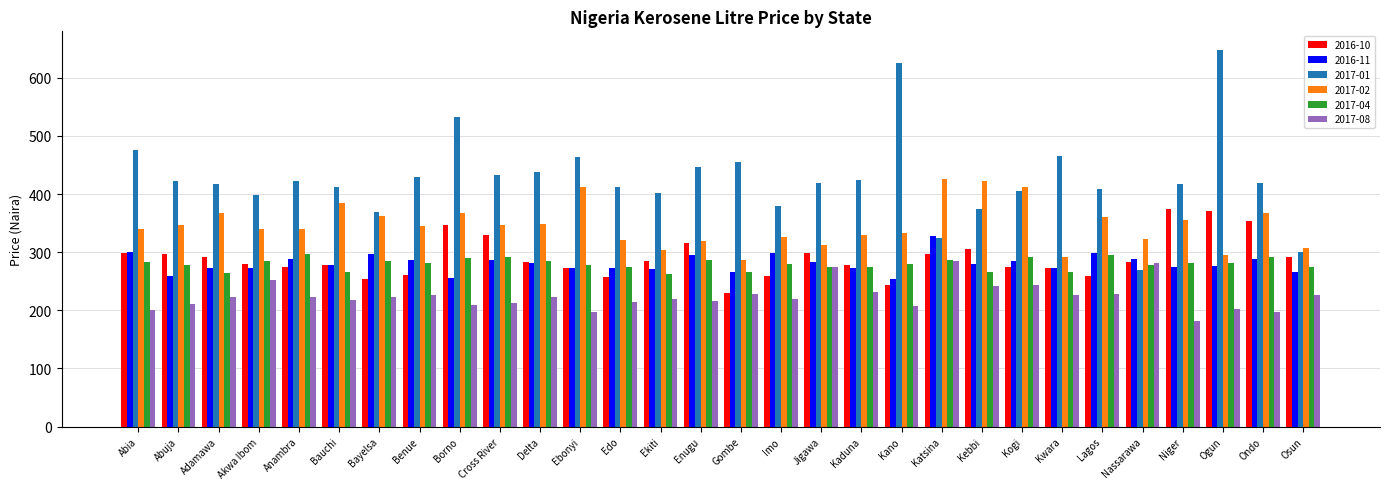

The 2017-04 series shows 264.6 at Adamawa. True or false?

True